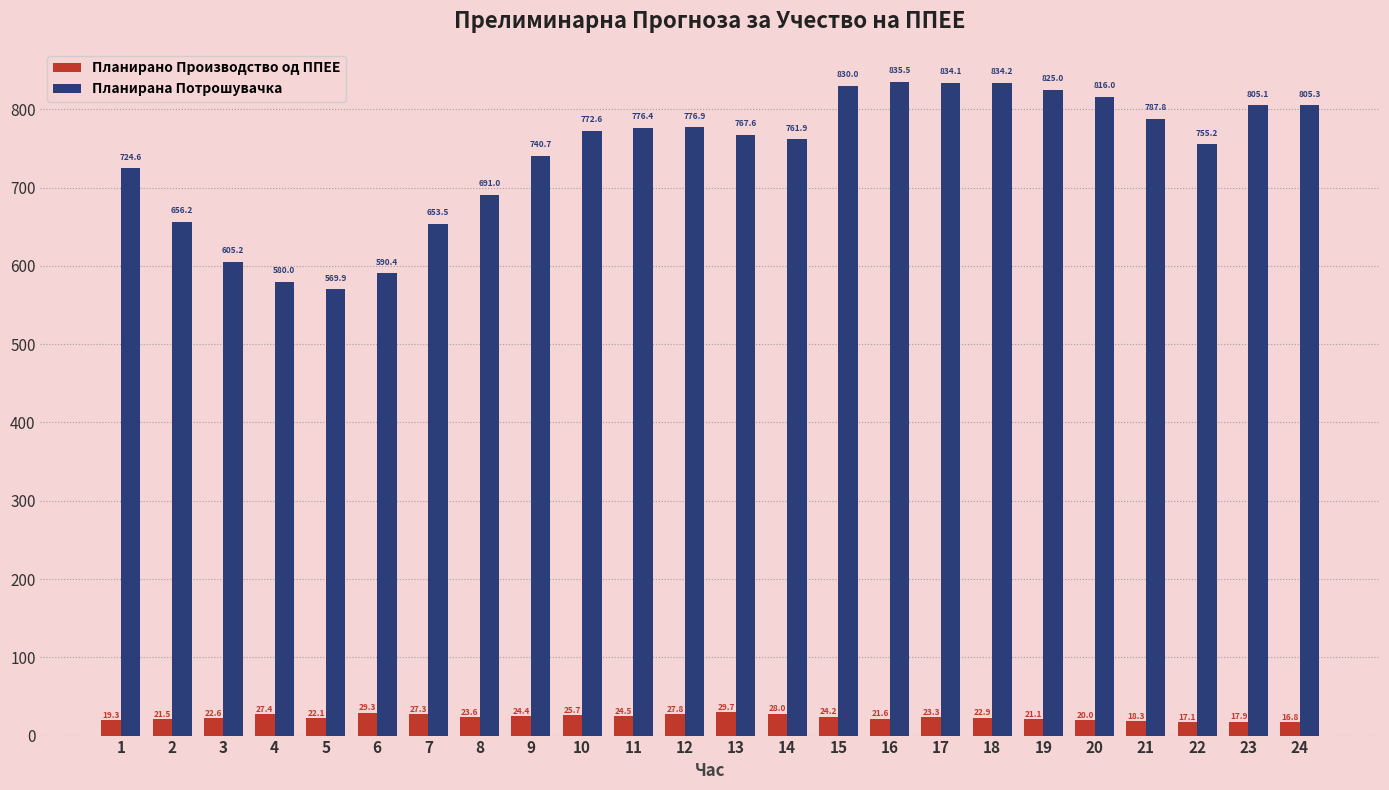

At which label does Планирано Производство од ППЕЕ first exceed 23?

4